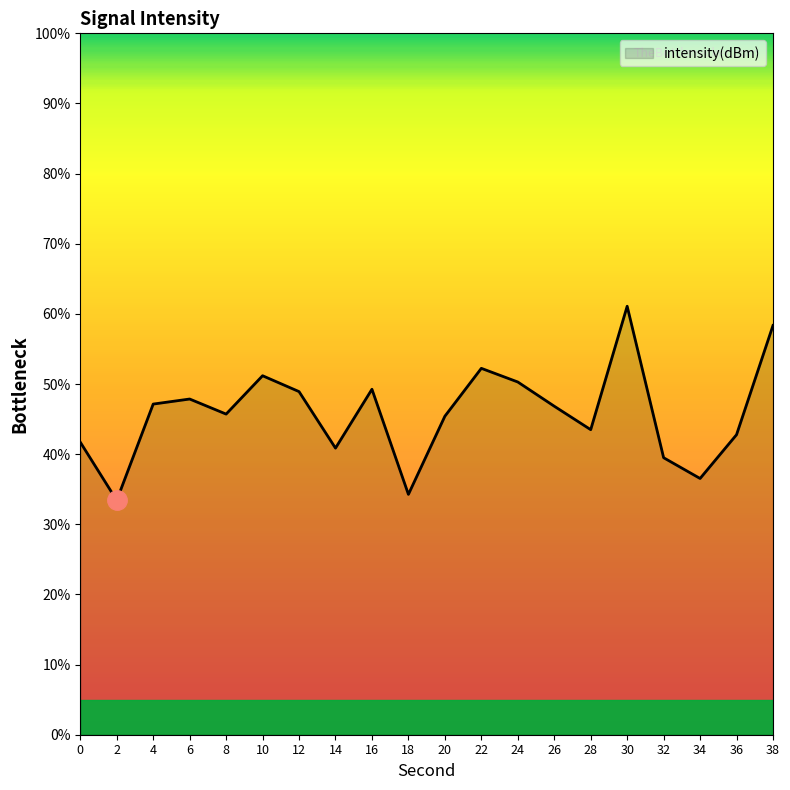

The chart shows a value of 58.4 at 38. True or false?

True